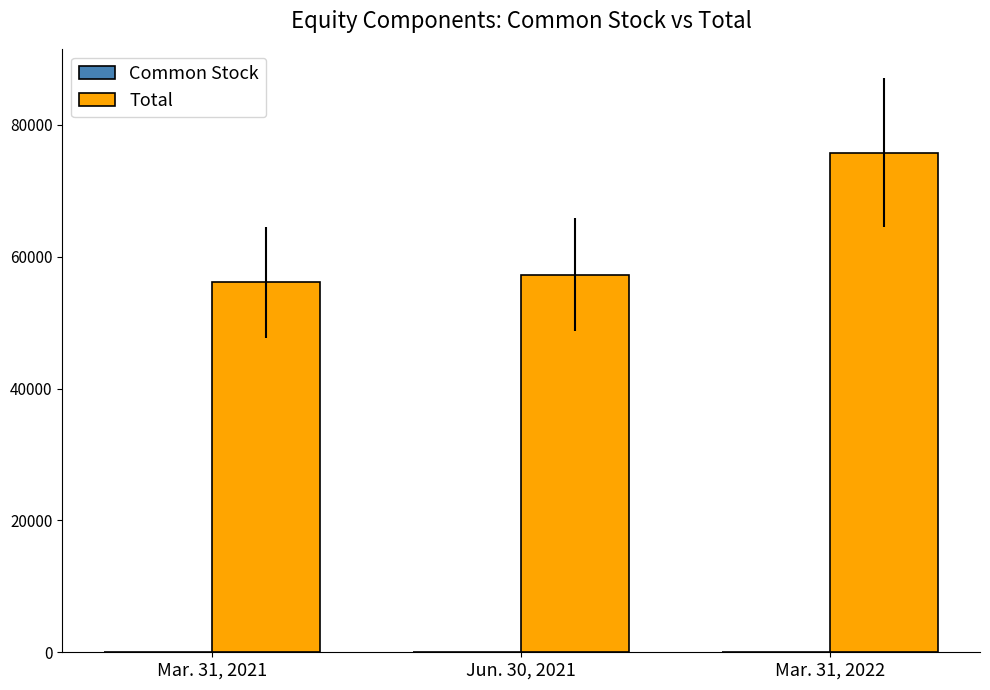

At which category is the sum across all series the highest?

Mar. 31, 2022